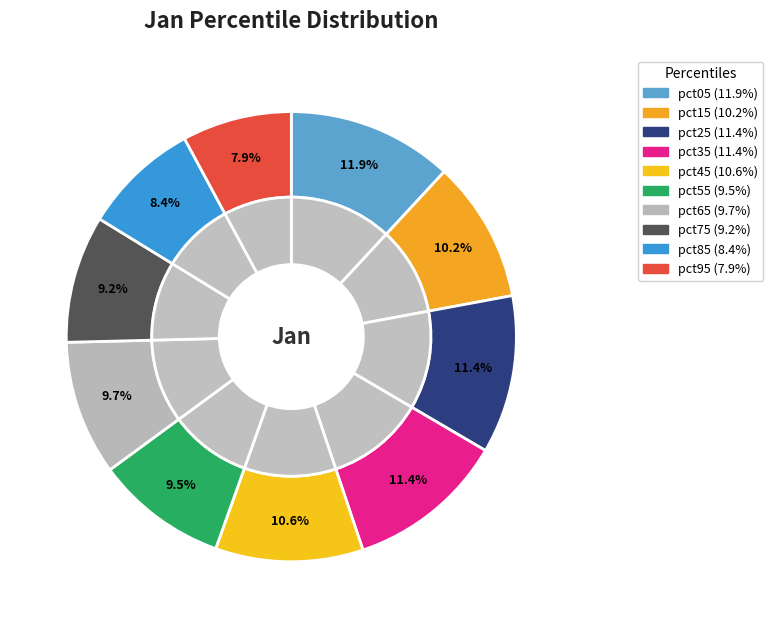

How many slices are in this pie chart?

10